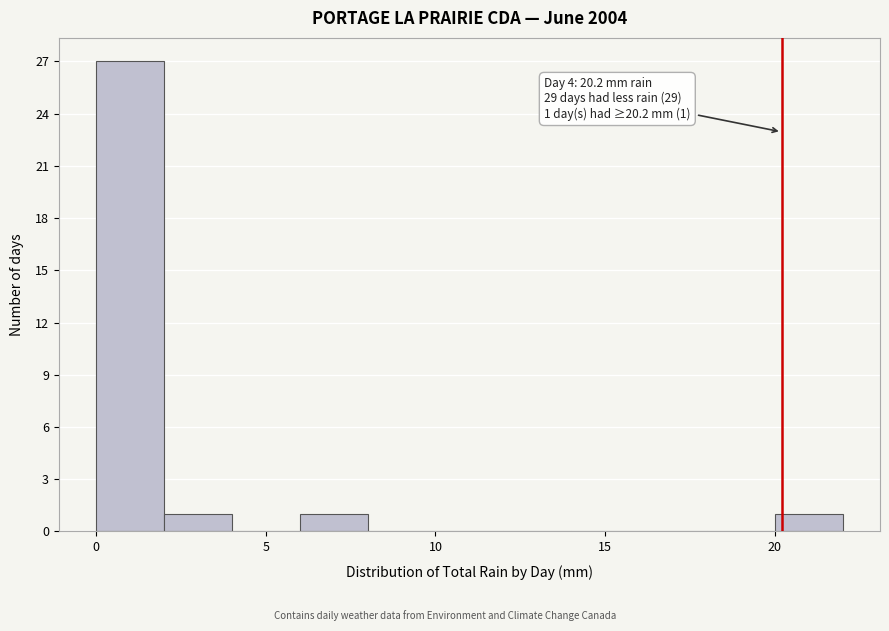

Which range on the x-axis has the tallest bar?

0 to 2